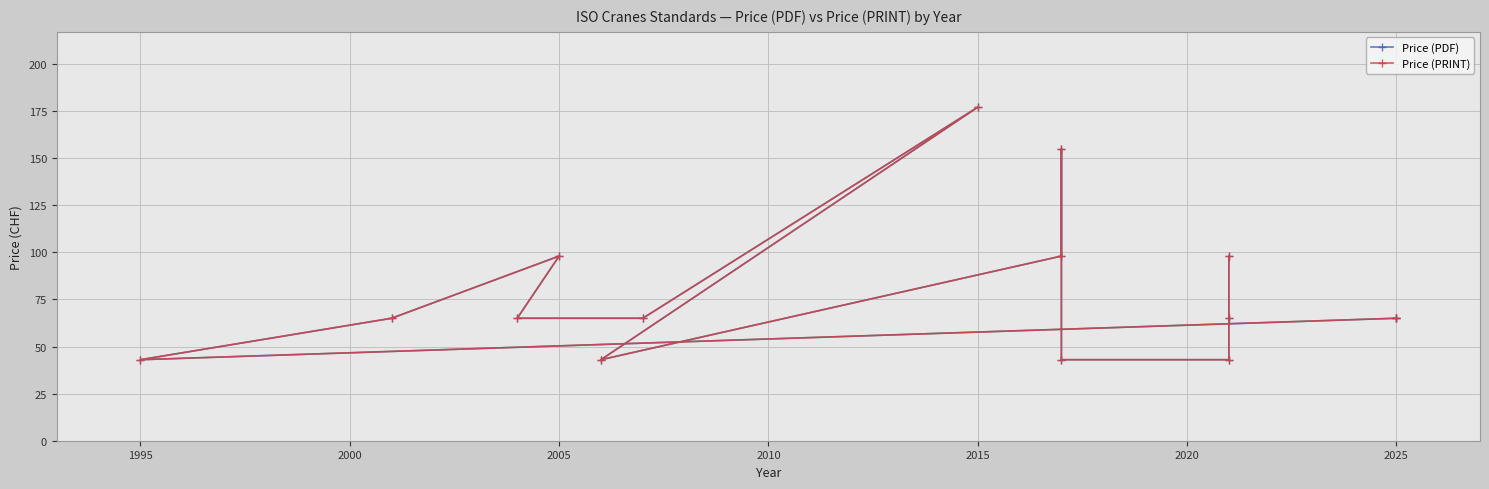

True or false: Price (PDF) has more than 0 interior local peaks.

True